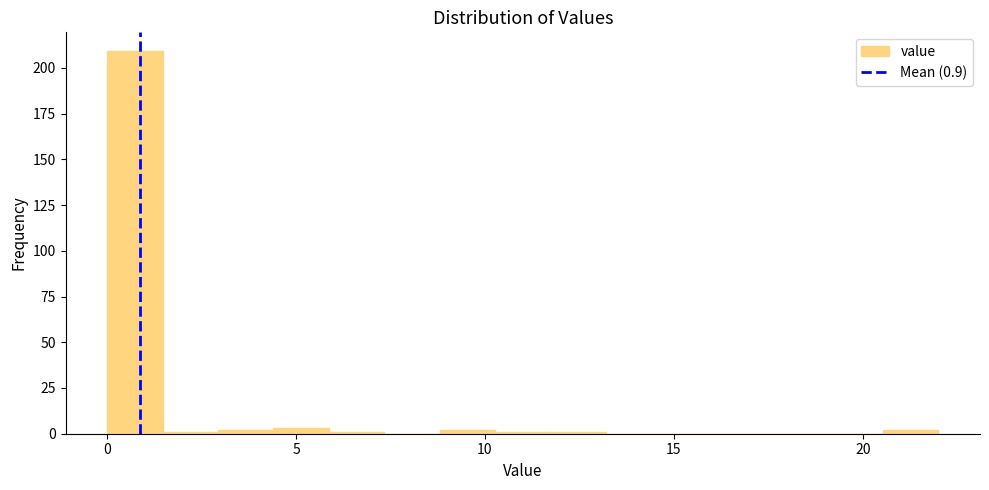

Around what value on the x-axis is the tallest bar? Give the approximate position of its centre, as read against the axis.

0.5